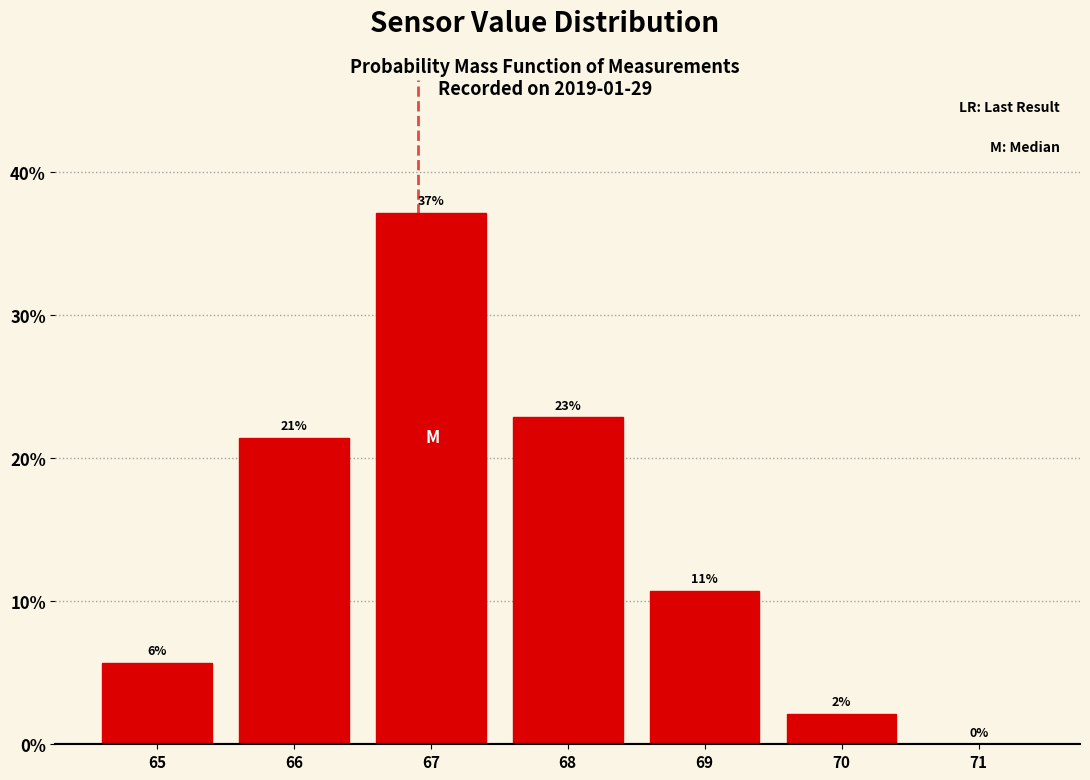

Are the bars horizontal?

No